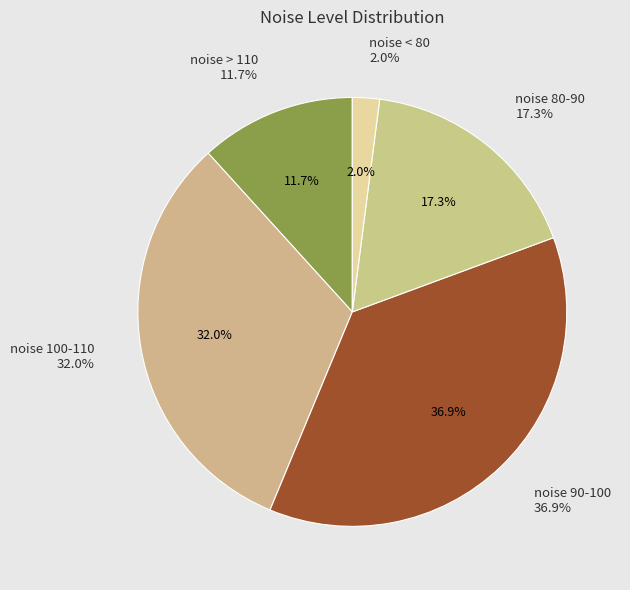

True or false: 10 accounts for 14% of the total.

False